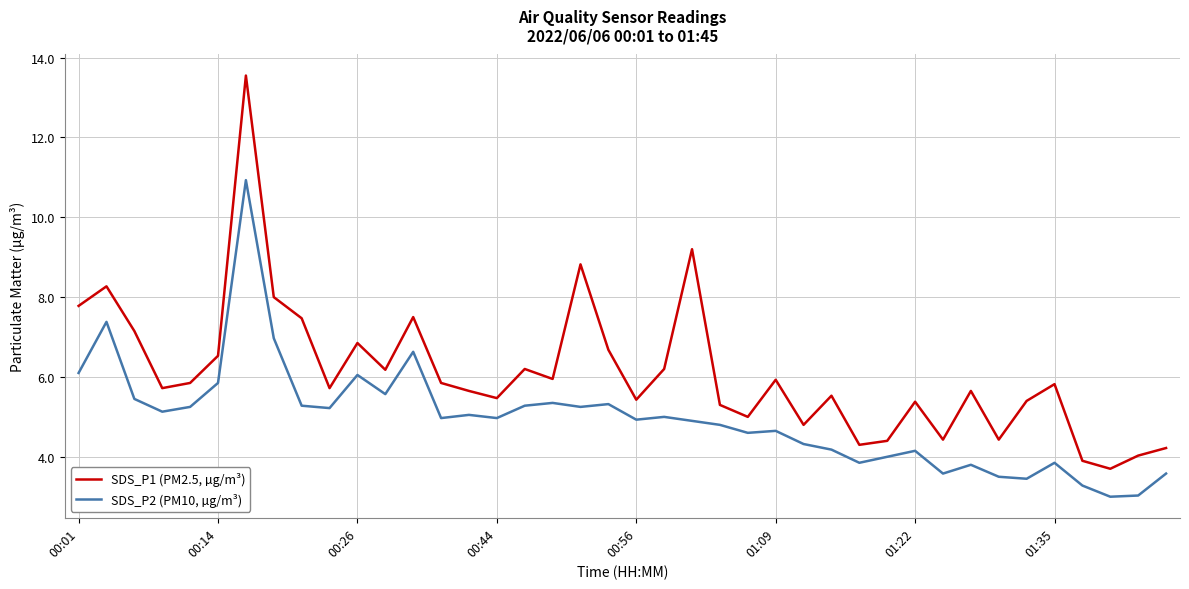

List the series in order of their overall mean, highest first.

SDS_P1 (PM2.5, µg/m³), SDS_P2 (PM10, µg/m³)